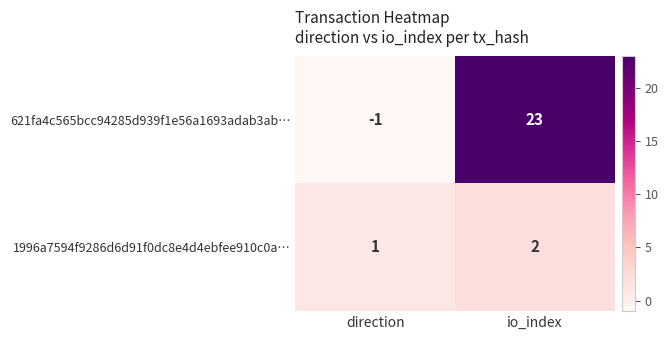

At which label is 1996a7594f9286d6d91f0dc8e4d4ebfee910c0a… closest to 1?

direction